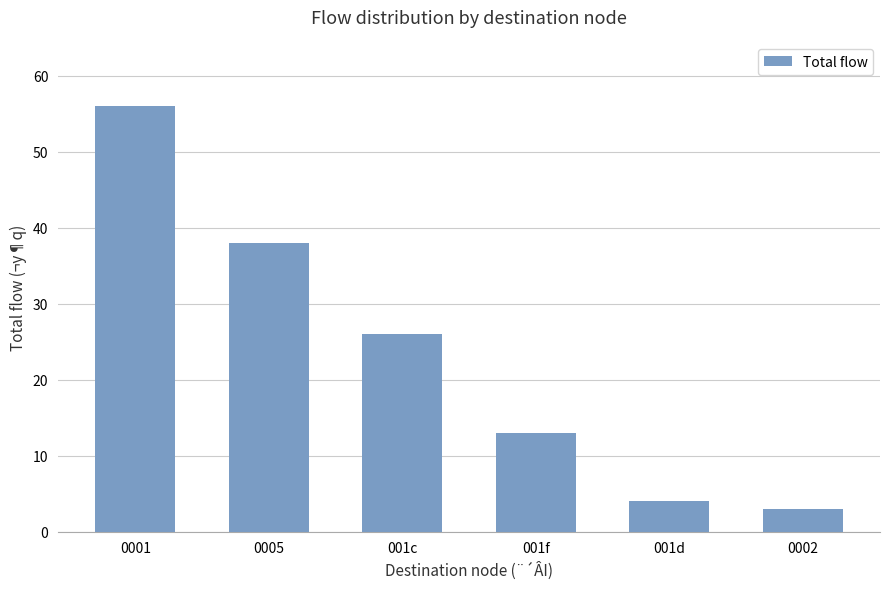

The value at 0005 is 38. True or false?

True